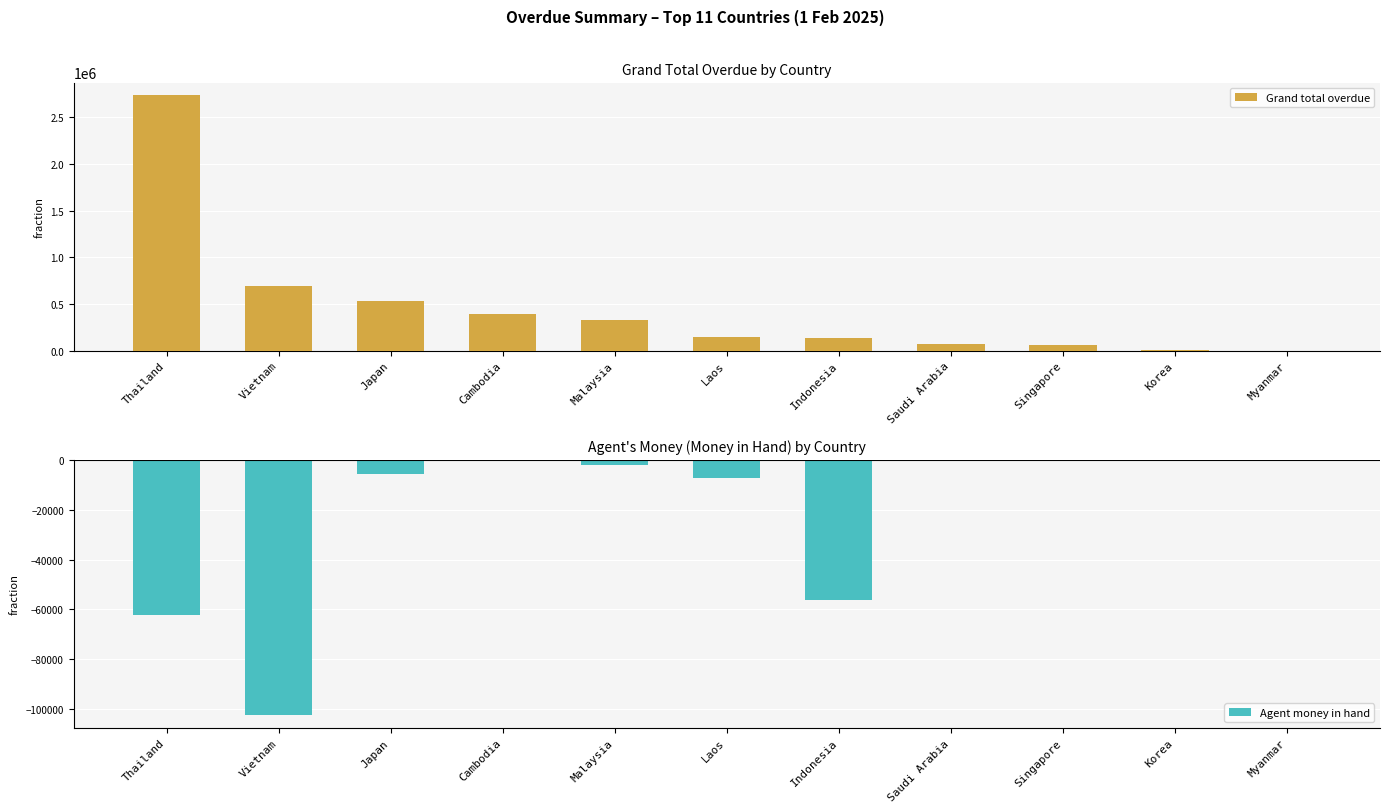

What is the difference between the maximum and second lowest values in the Agent money in hand series?

62305.8